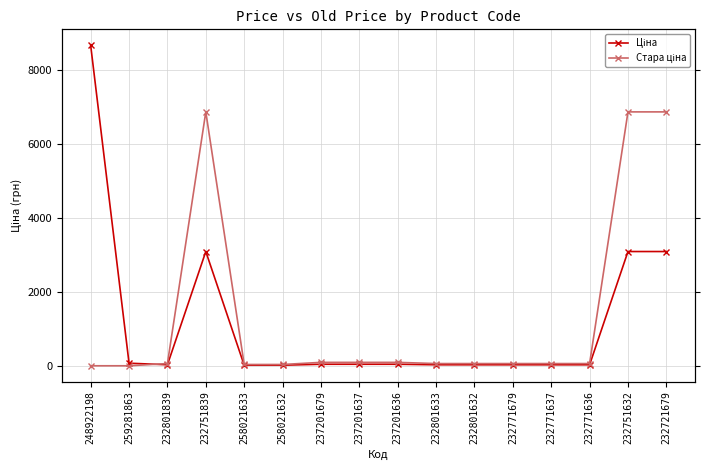

Which series has the largest total across all categories?

Стара ціна